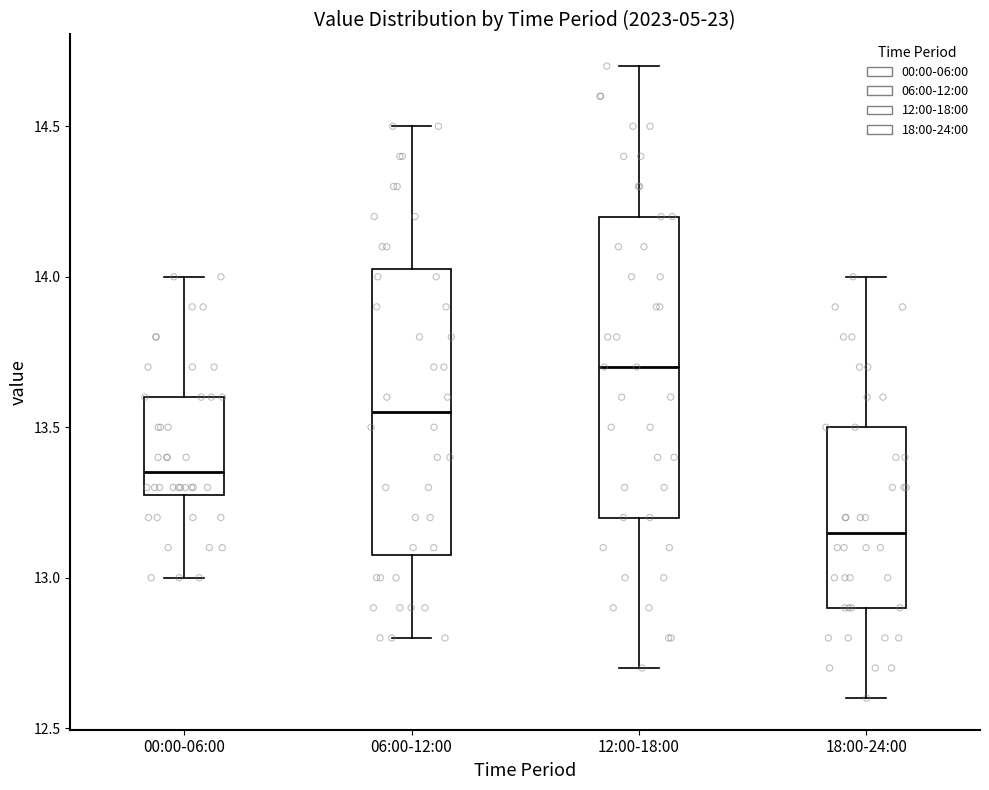

Where does the lower whisker of the box for 00:00-06:00 end on the y-axis? The values are not printed on the chart, so give them approximately, as read against the axis.

13.00